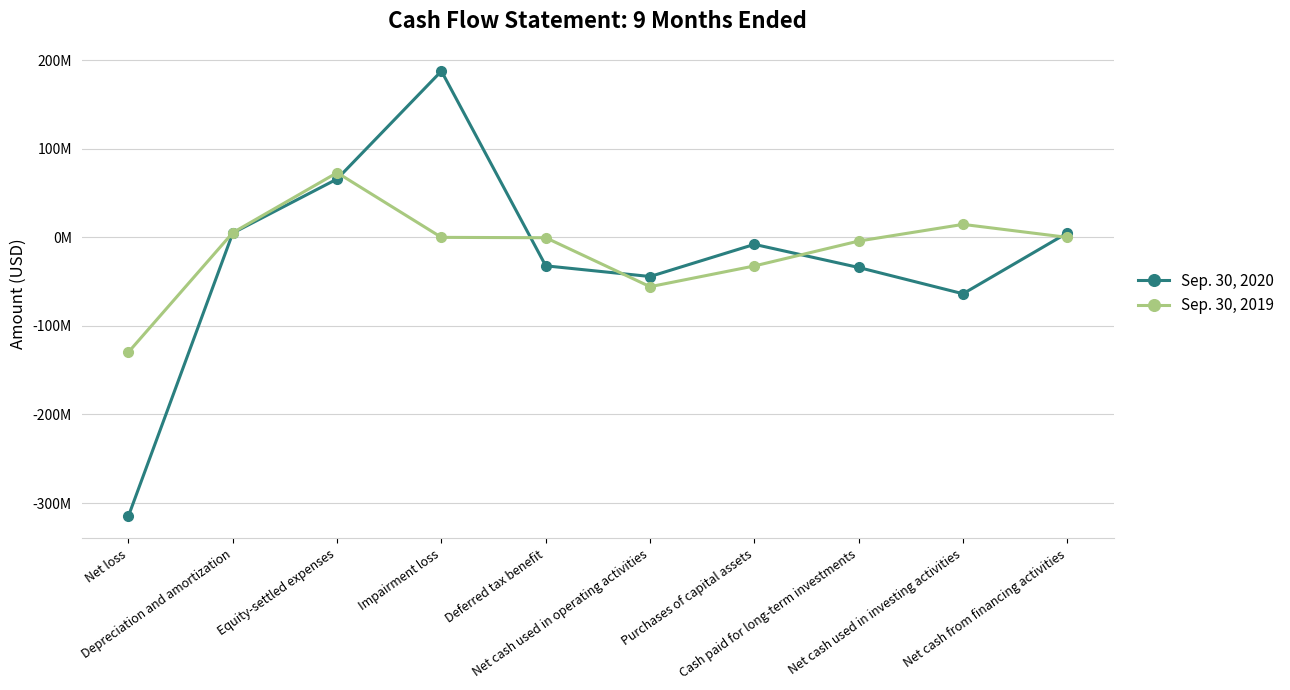

True or false: Sep. 30, 2020 and Sep. 30, 2019 cross at least once.

True